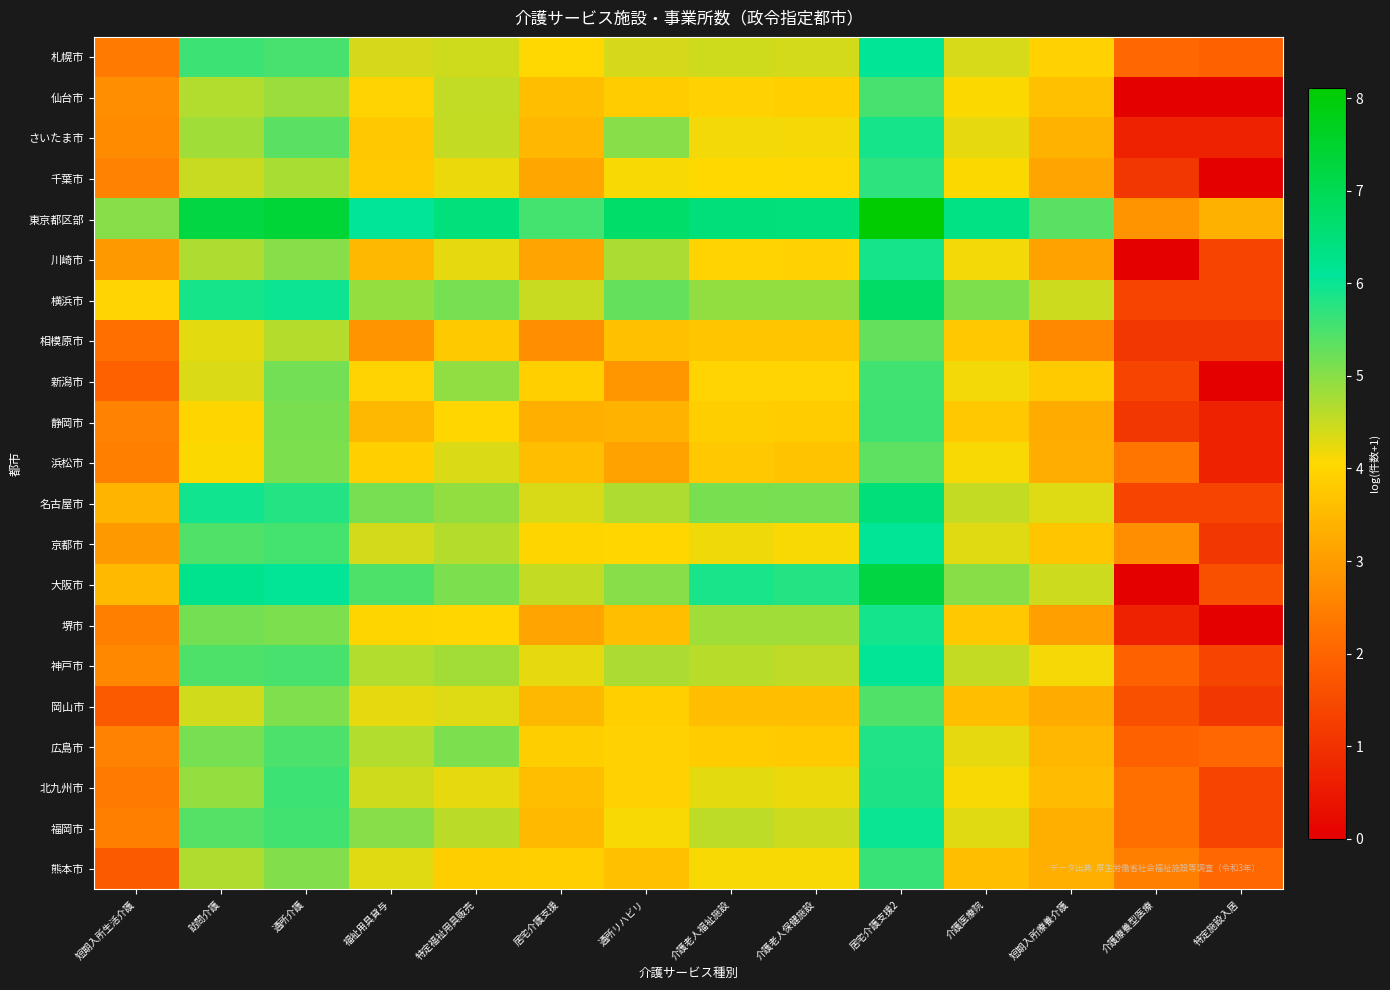

Rank the series by their maximum value, from highest to lowest.

東京都区部, 大阪市, 横浜市, 名古屋市, 札幌市, 京都市, 神戸市, 福岡市, 堺市, さいたま市, 川崎市, 北九州市, 広島市, 千葉市, 熊本市, 静岡市, 新潟市, 仙台市, 岡山市, 浜松市, 相模原市